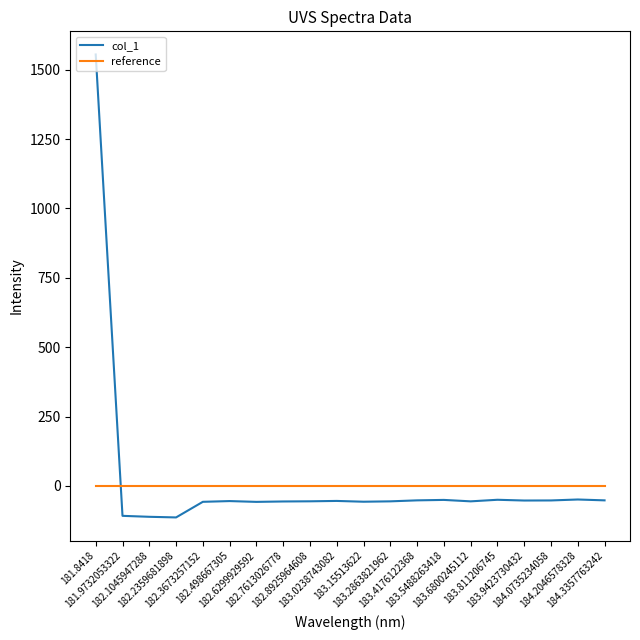

How many intersections are there between col_1 and reference?

1